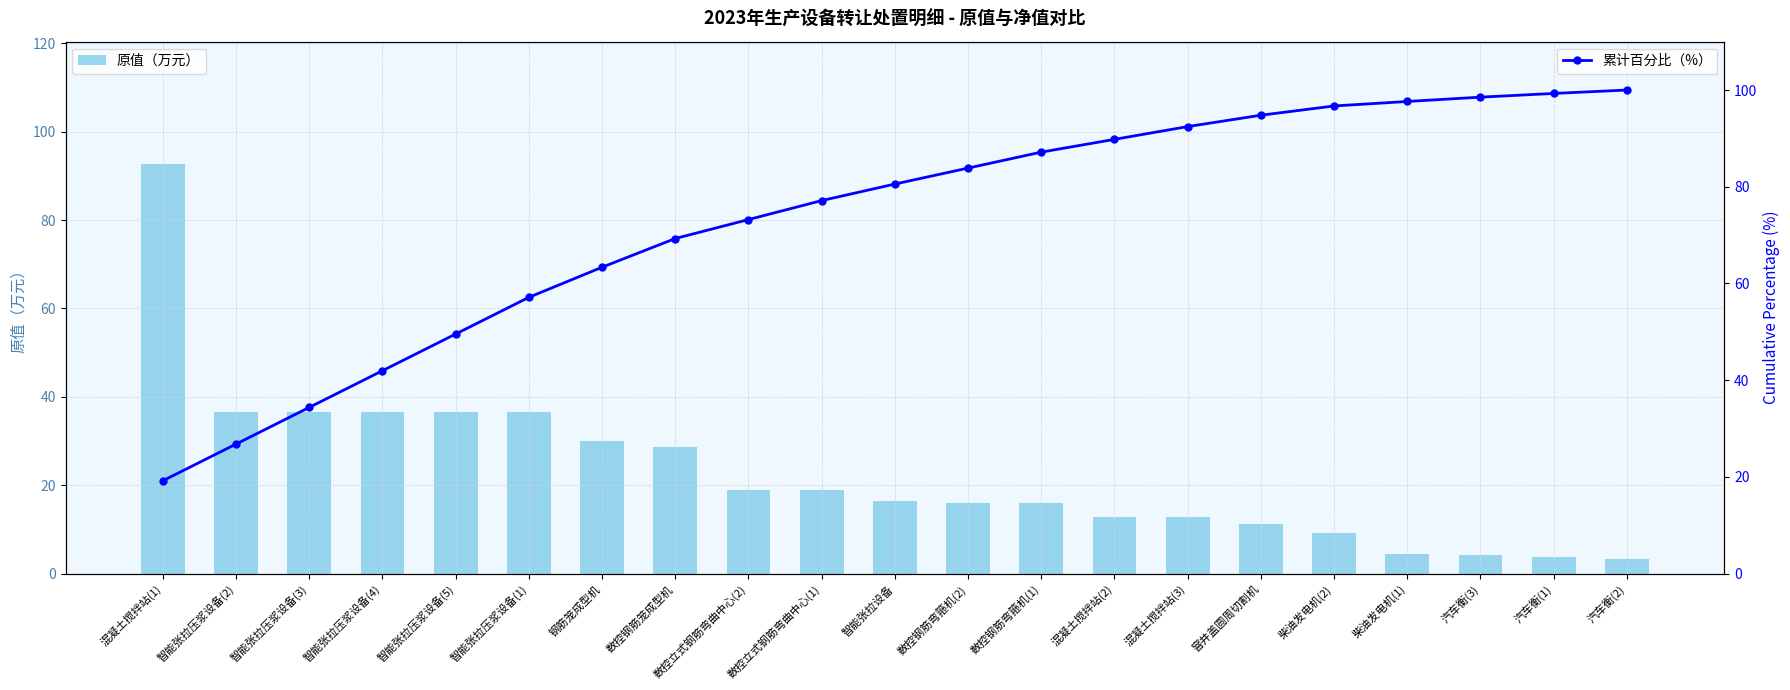

What is the sum of all 累计百分比（%） values?

1532.9